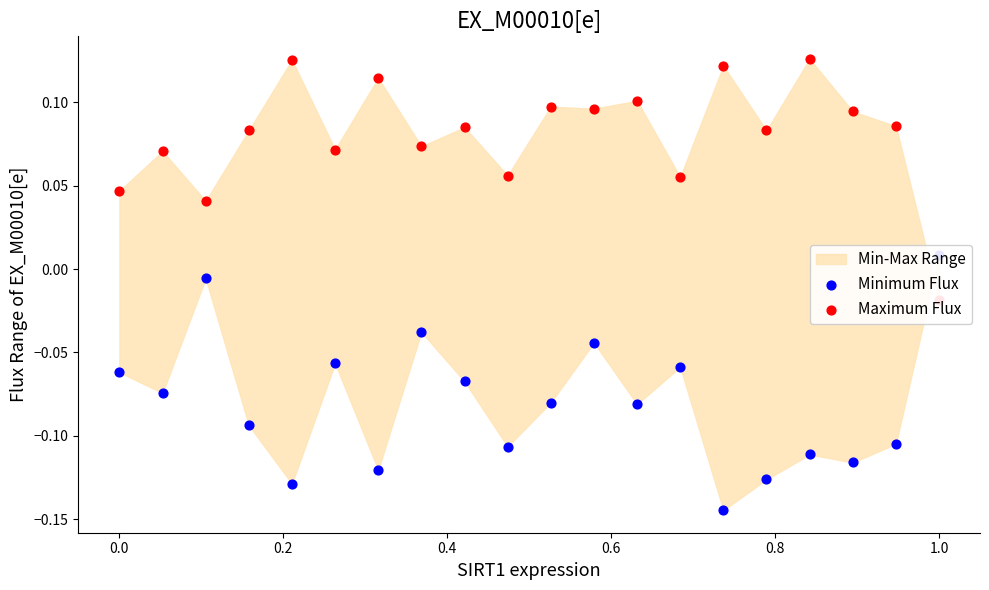

Which series has the widest spread of Y values?

Minimum Flux